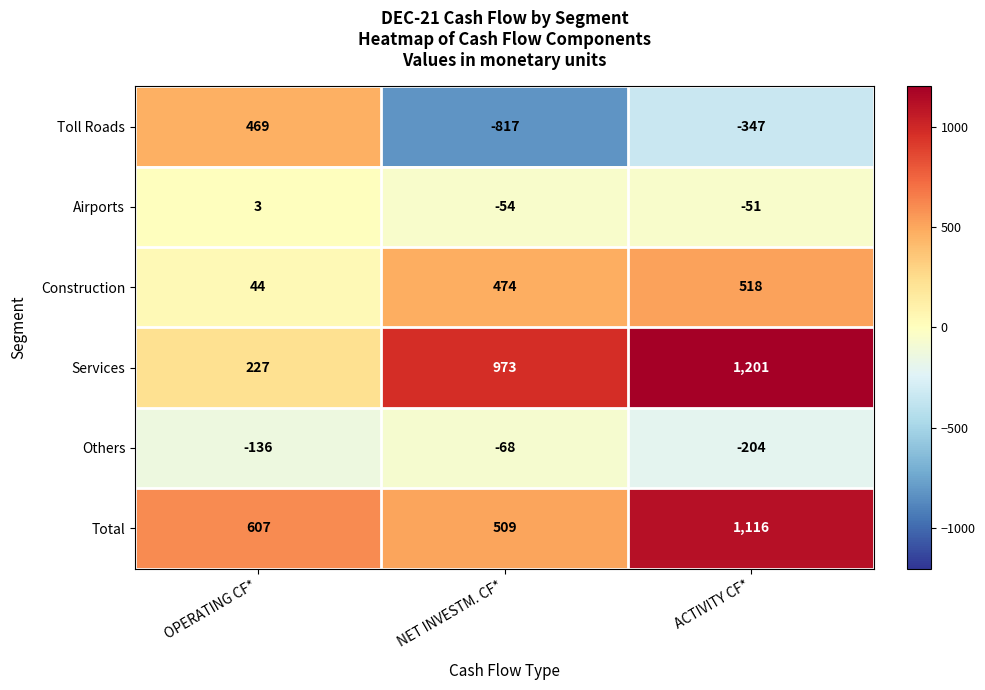

Is the value of Airports at ACTIVITY CF* greater than the value of Others at ACTIVITY CF*?

Yes